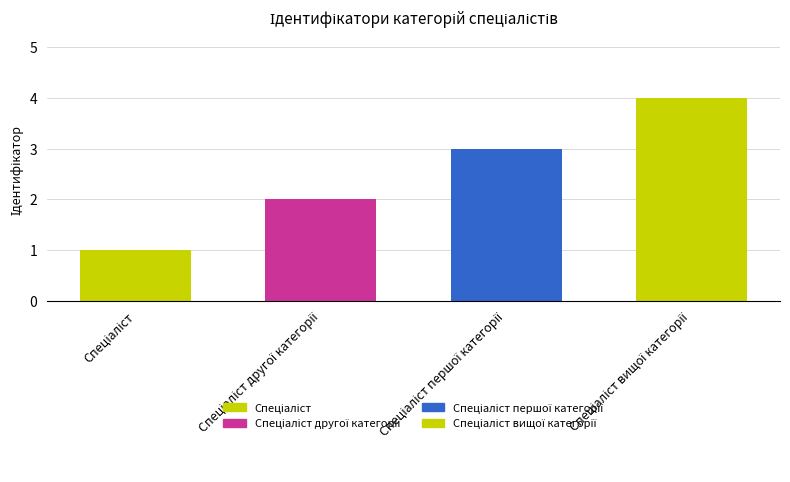

What is the difference between the values at Спеціаліст другої категорії and Спеціаліст першої категорії?

1